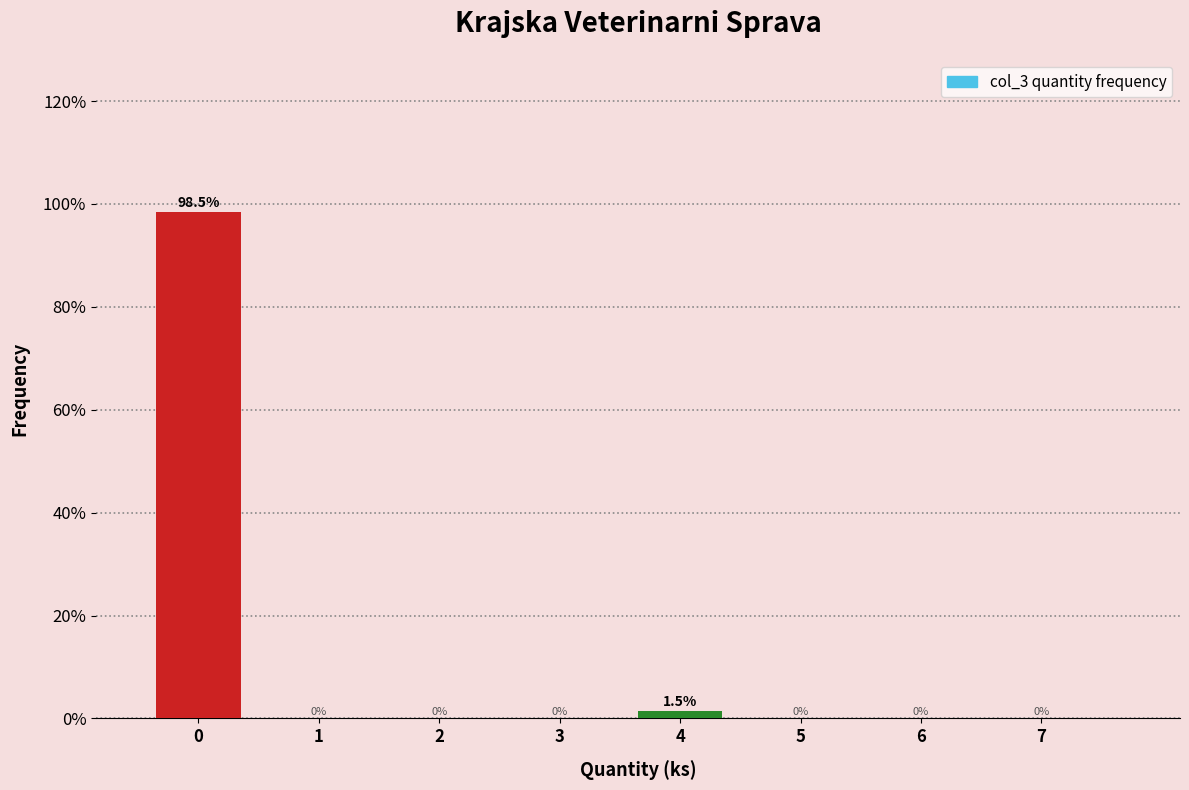

Reading right to left, what are all the values shown in this chart?

7=0.0	6=0.0	5=0.0	4=1.5	3=0.0	2=0.0	1=0.0	0=98.5